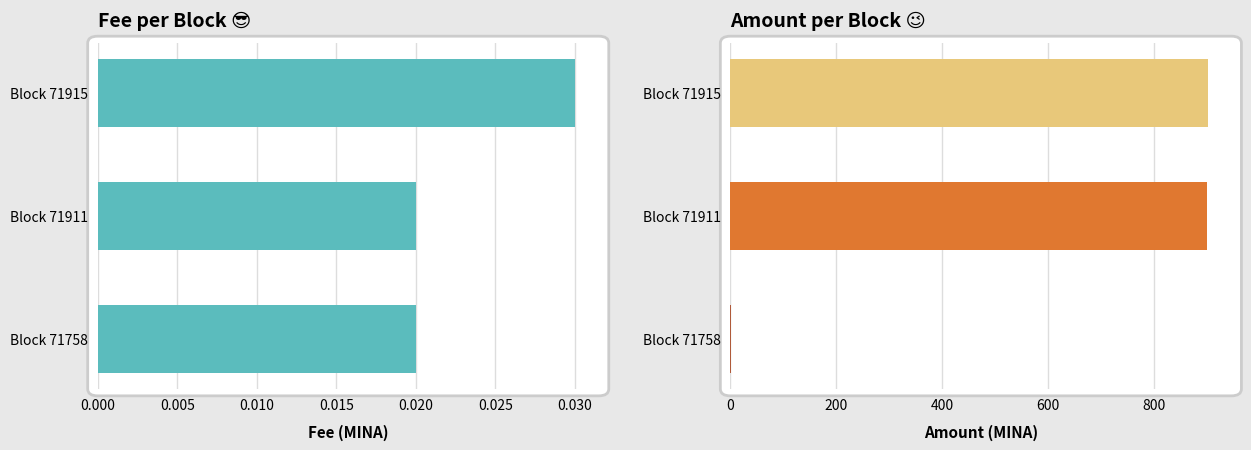

The value of Amount at Block 71915 is 234.1. True or false?

False